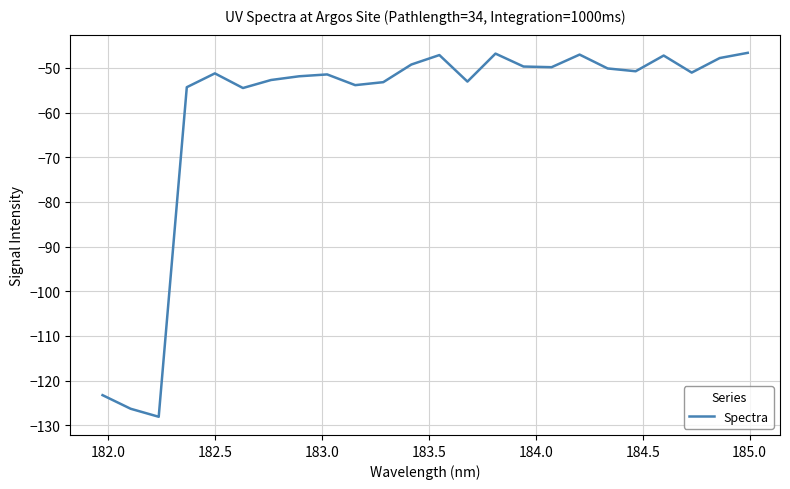

What is the difference between the maximum and minimum values?

81.5